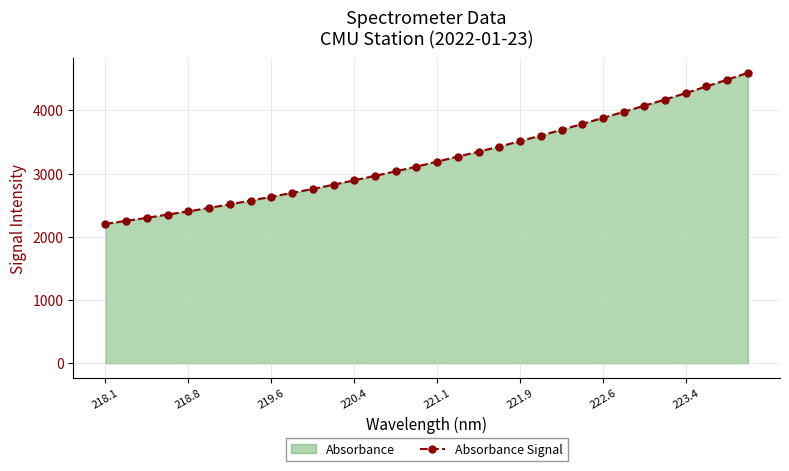

Approximately how many times larger is the value at 218.8 compared to 219.6?

0.9